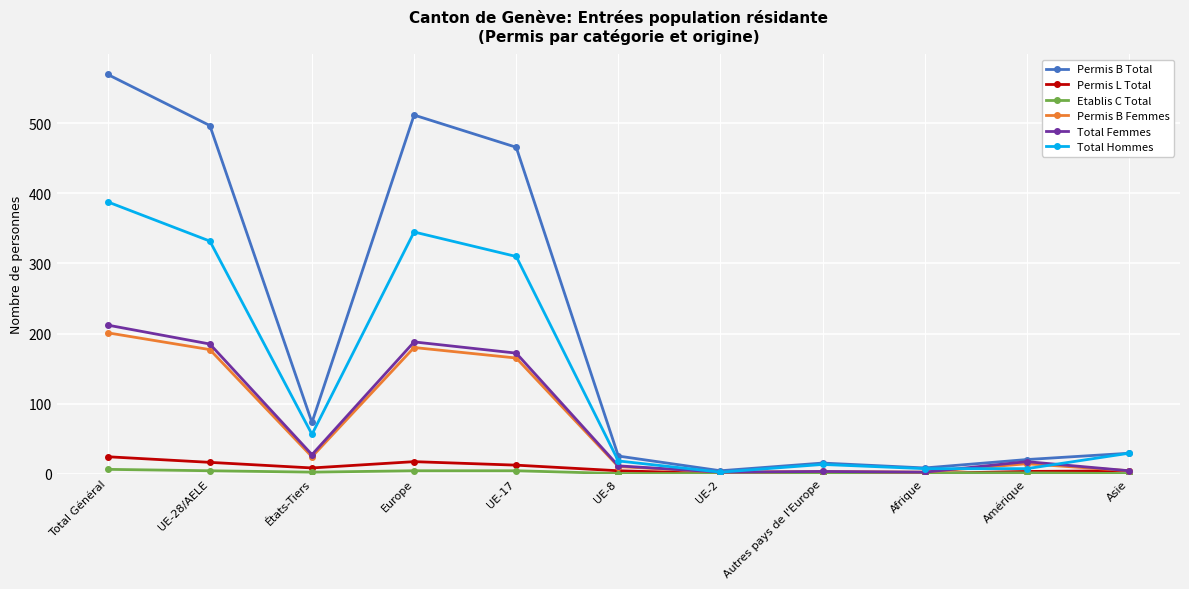

What is the sum of the Permis L Total values at UE-17 and UE-2?

12